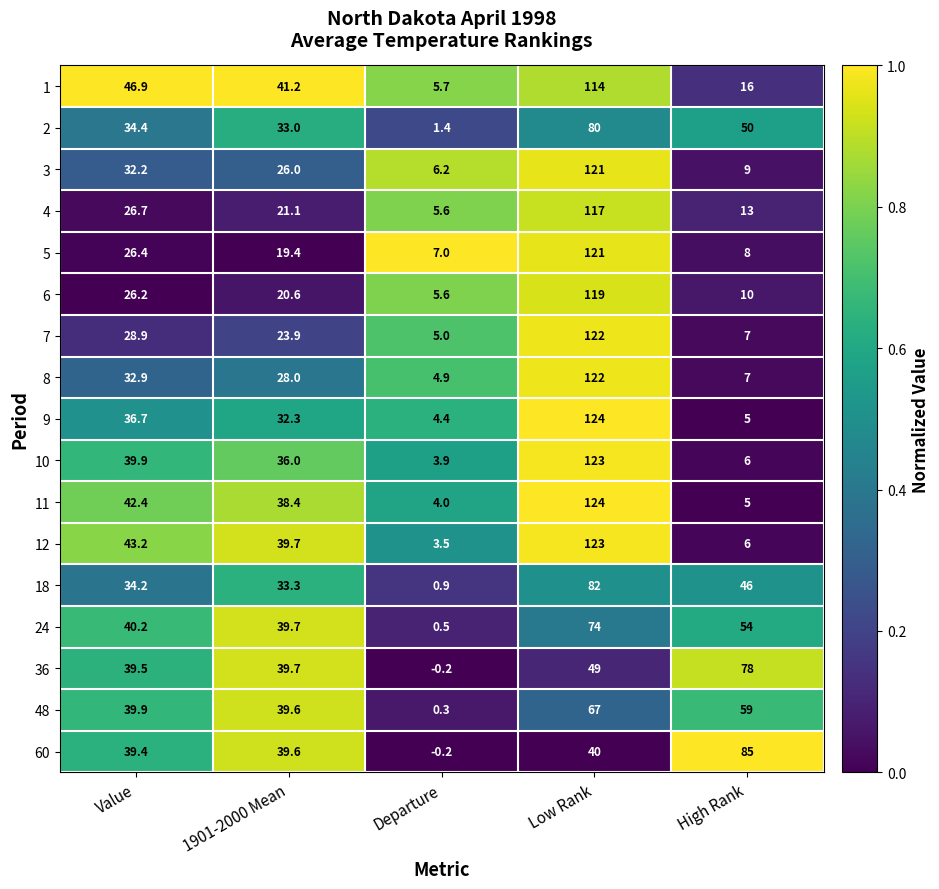

Is the value of 8 at 1901-2000 Mean greater than the value of 4 at High Rank?

Yes